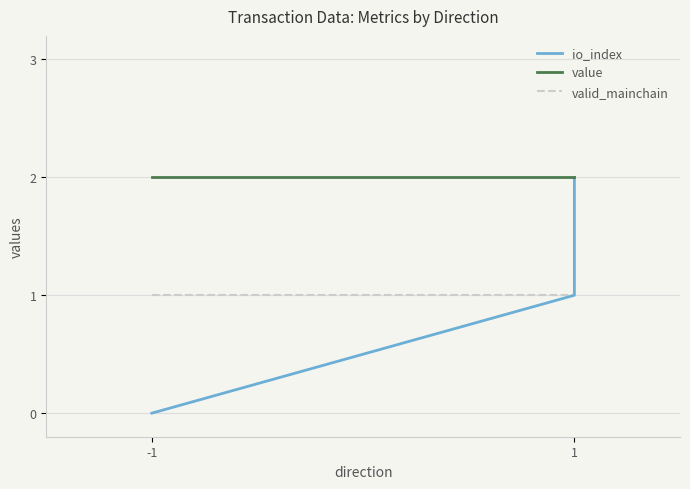

What is the total value across all series at 1?

4.0